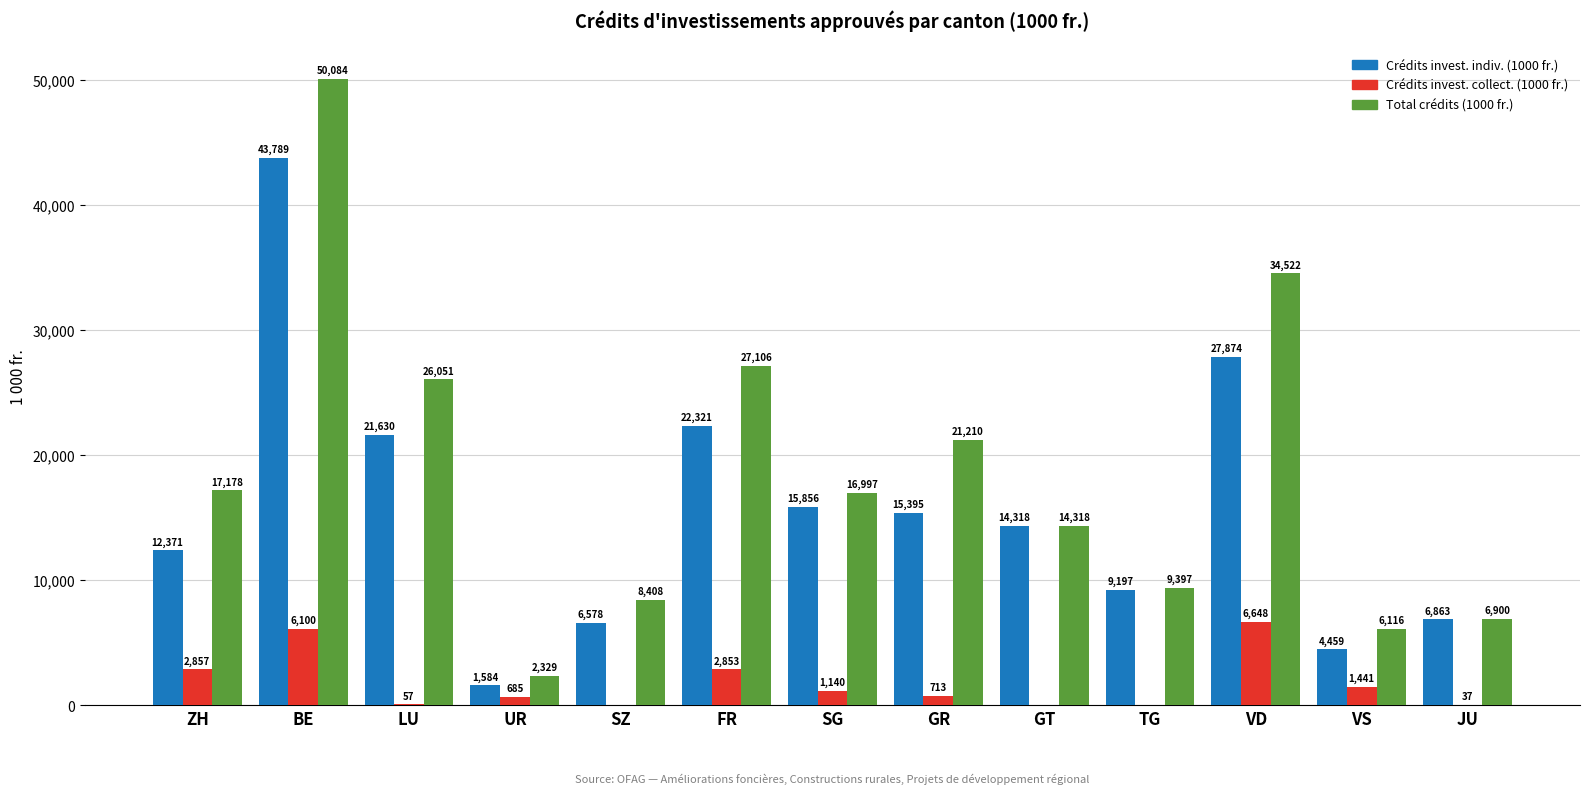

Where does the Crédits invest. collect. (1000 fr.) series first go above 713?

ZH